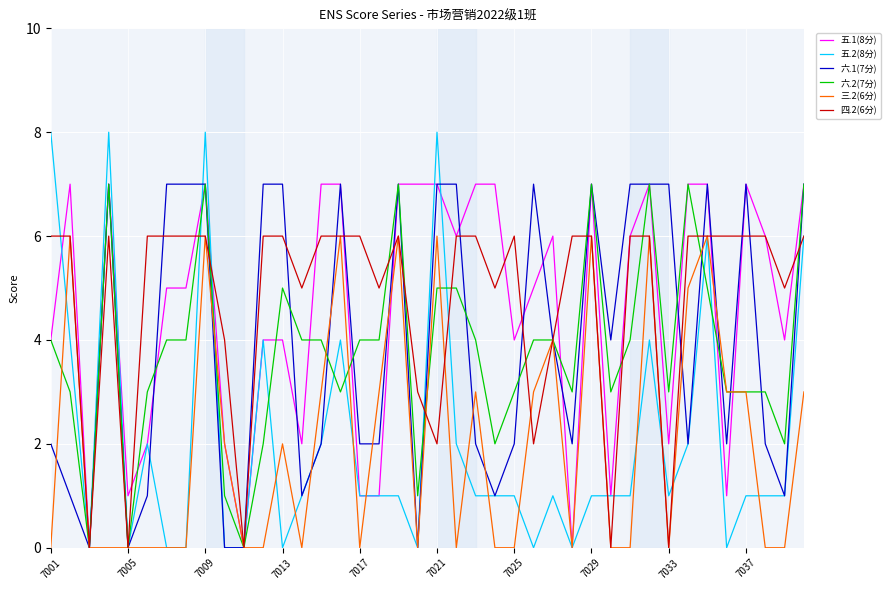

Which series has the largest range (max minus min)?

五.2(8分)